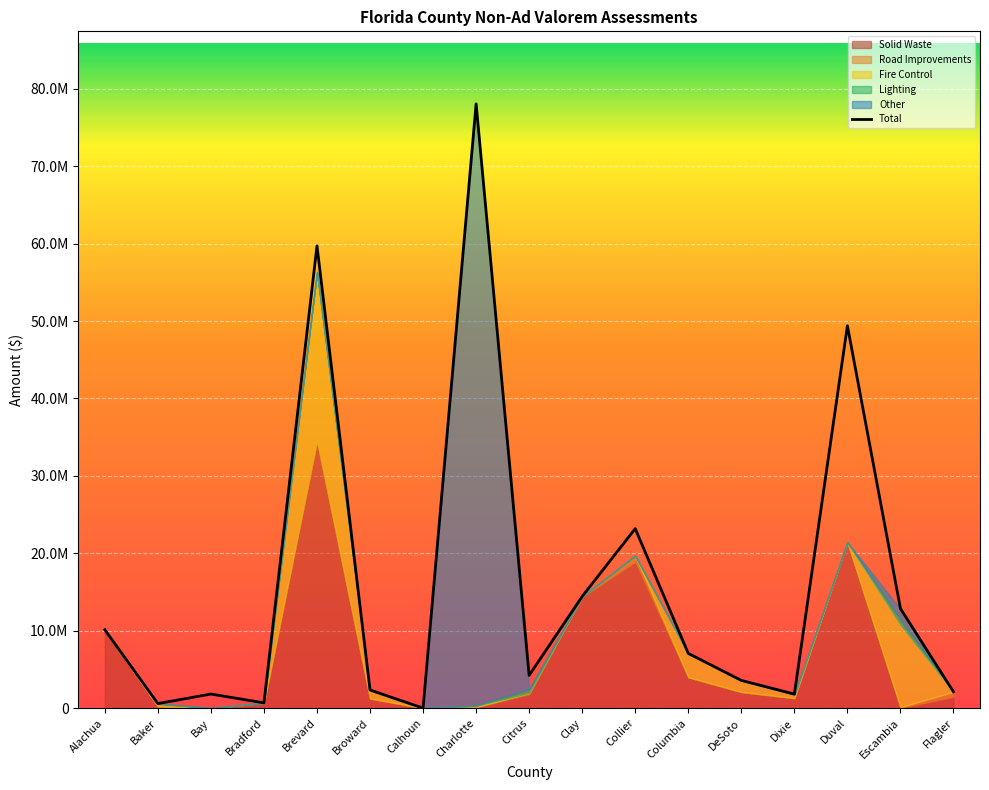

Where does the data first go above 4230225?

Alachua